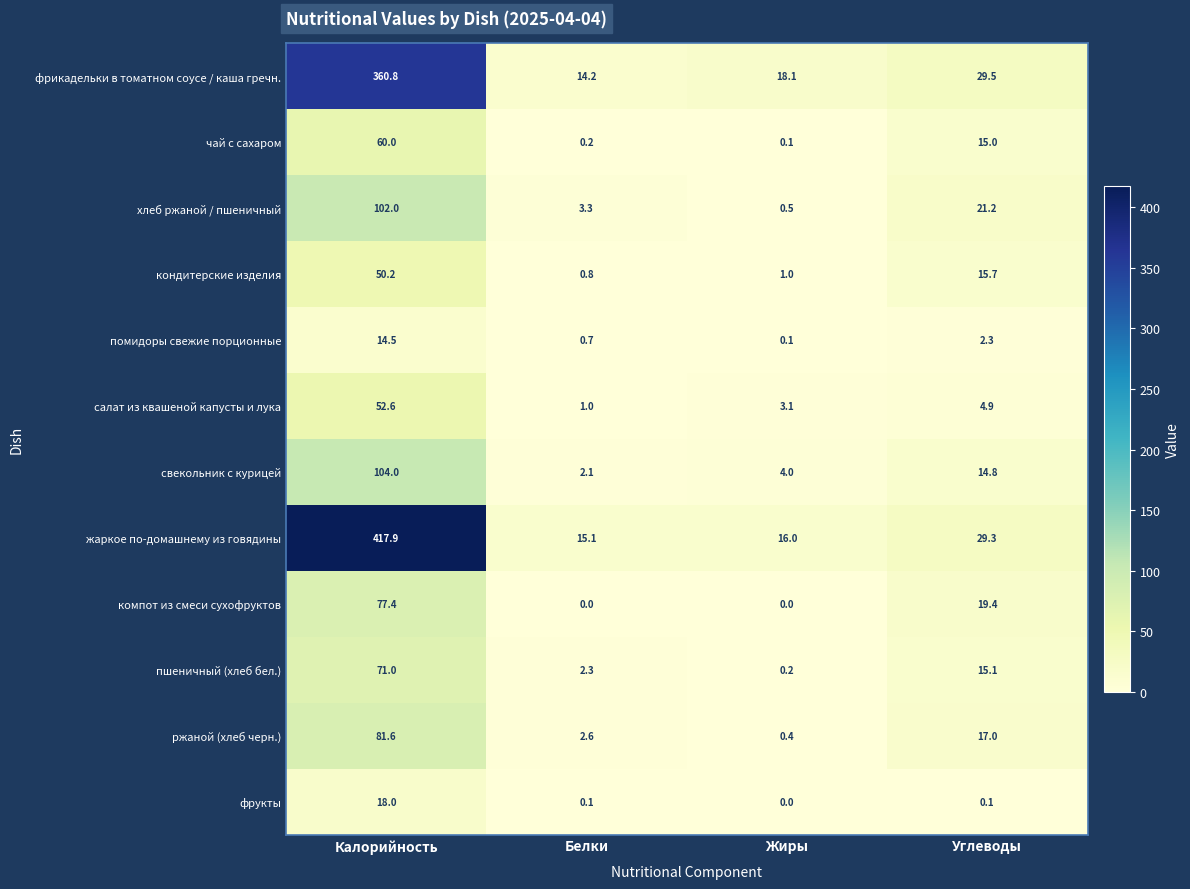

The свекольник с курицей series shows 9.0 at Углеводы. True or false?

False